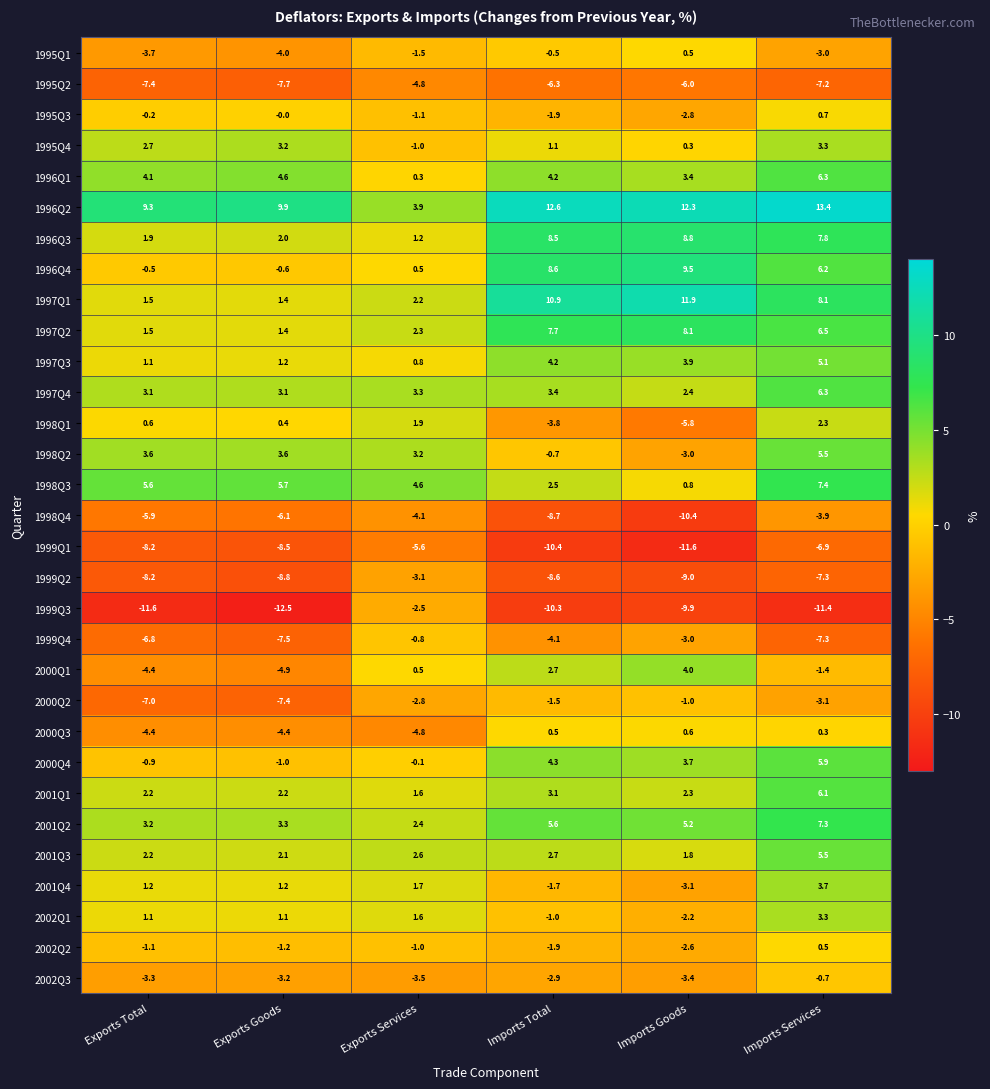

Rank the categories by 2002Q3 value from lowest to highest.

Exports Services, Imports Goods, Exports Total, Exports Goods, Imports Total, Imports Services